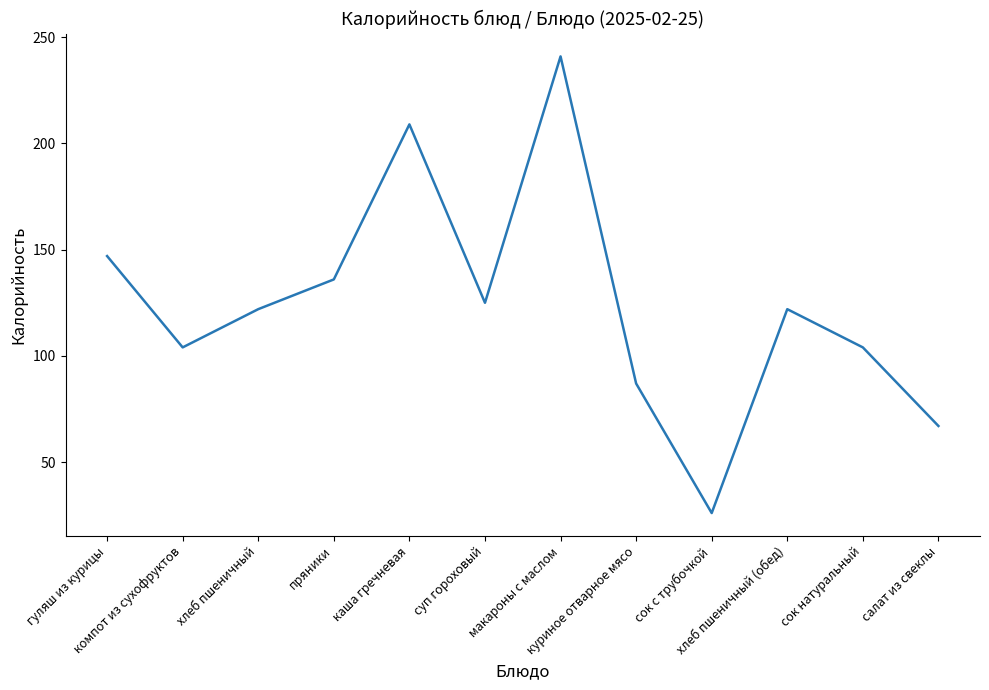

What is the difference between the second highest and second lowest values?

142